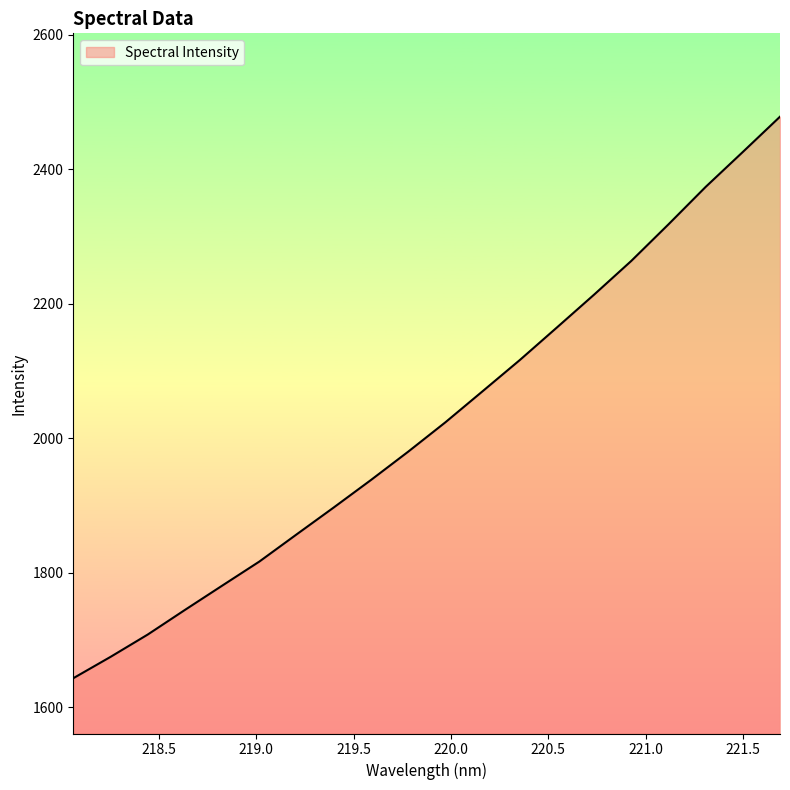

What is the minimum value shown in the chart?

1643.4